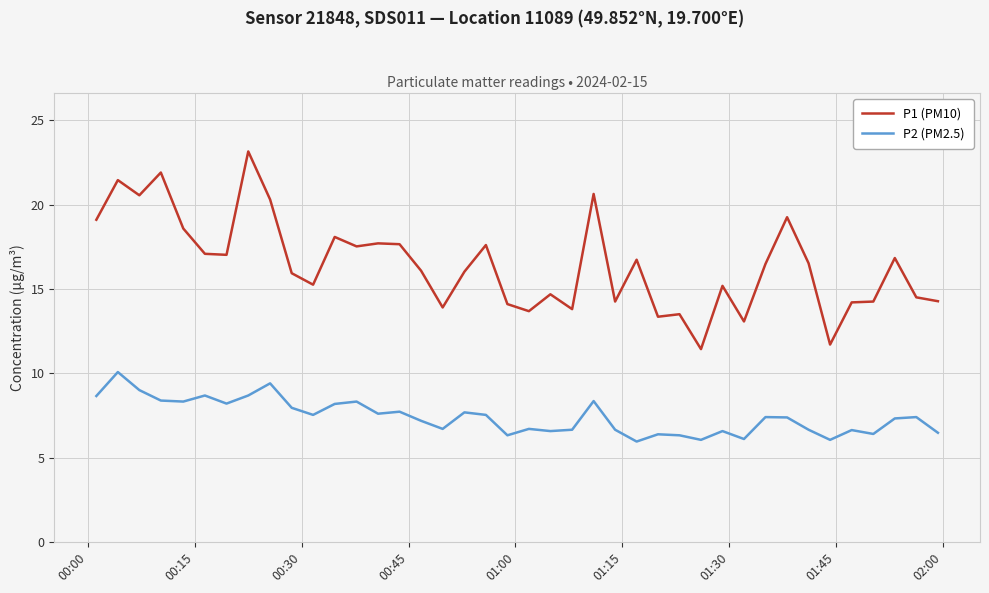

What is the minimum value shown in the chart?

6.0